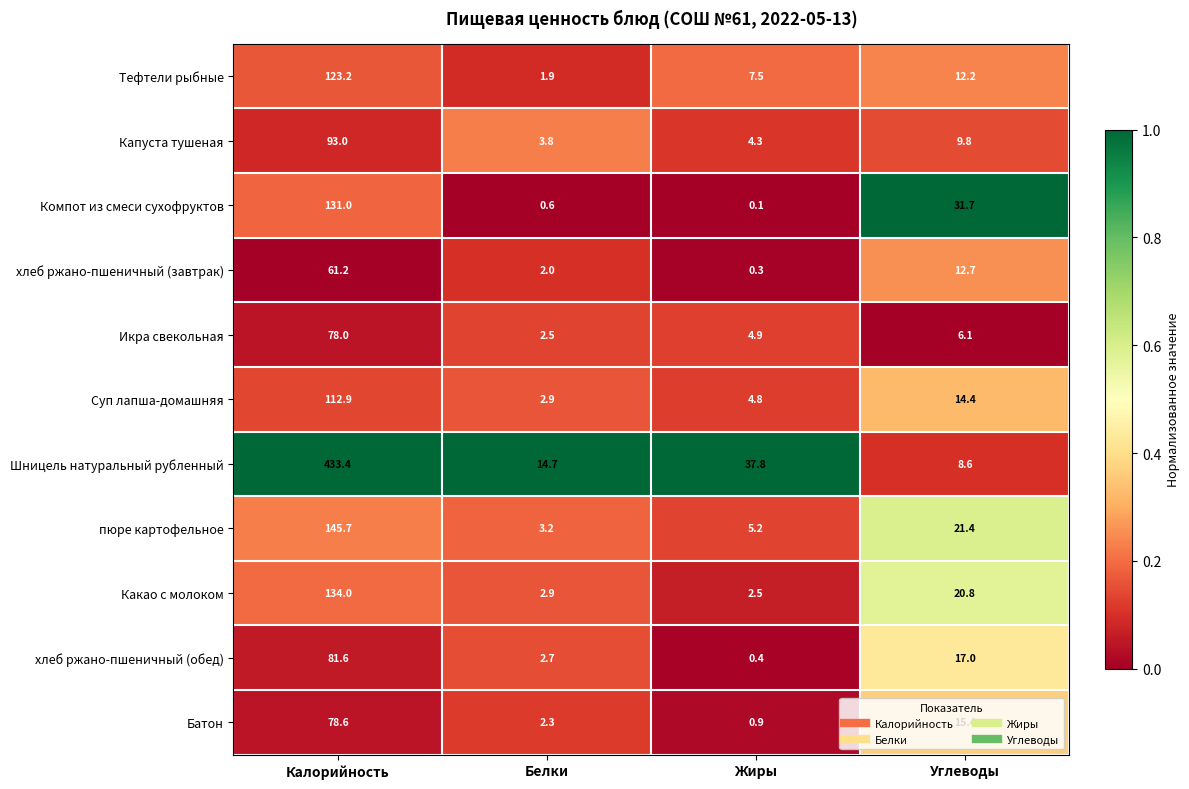

Which series has the largest range (max minus min)?

Шницель натуральный рубленный